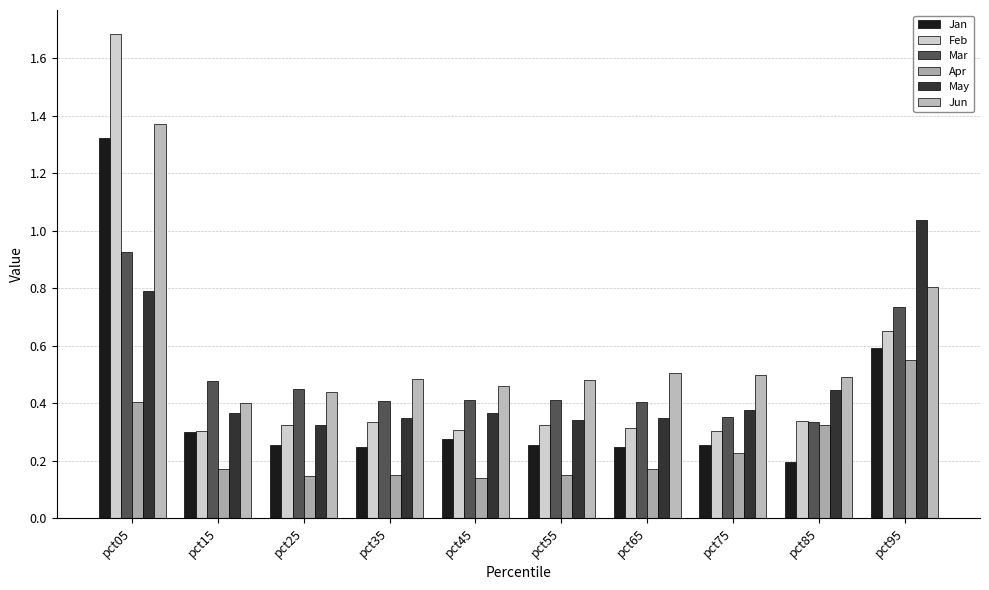

Reading right to left, transcribe all the data shown in this chart.

Jan: pct95=0.6	pct85=0.2	pct75=0.3	pct65=0.2	pct55=0.3	pct45=0.3	pct35=0.2	pct25=0.3	pct15=0.3	pct05=1.3
Feb: pct95=0.6	pct85=0.3	pct75=0.3	pct65=0.3	pct55=0.3	pct45=0.3	pct35=0.3	pct25=0.3	pct15=0.3	pct05=1.7
Mar: pct95=0.7	pct85=0.3	pct75=0.4	pct65=0.4	pct55=0.4	pct45=0.4	pct35=0.4	pct25=0.5	pct15=0.5	pct05=0.9
Apr: pct95=0.6	pct85=0.3	pct75=0.2	pct65=0.2	pct55=0.2	pct45=0.1	pct35=0.1	pct25=0.1	pct15=0.2	pct05=0.4
May: pct95=1.0	pct85=0.4	pct75=0.4	pct65=0.3	pct55=0.3	pct45=0.4	pct35=0.3	pct25=0.3	pct15=0.4	pct05=0.8
Jun: pct95=0.8	pct85=0.5	pct75=0.5	pct65=0.5	pct55=0.5	pct45=0.5	pct35=0.5	pct25=0.4	pct15=0.4	pct05=1.4